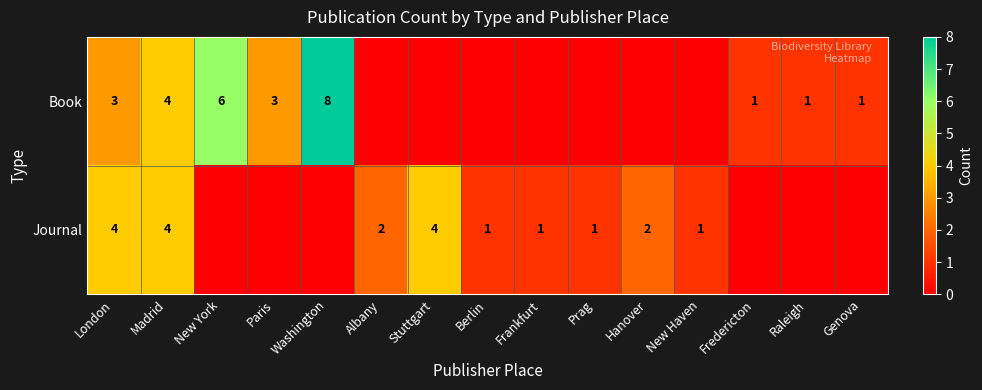

What is the total value across all series at London?

7